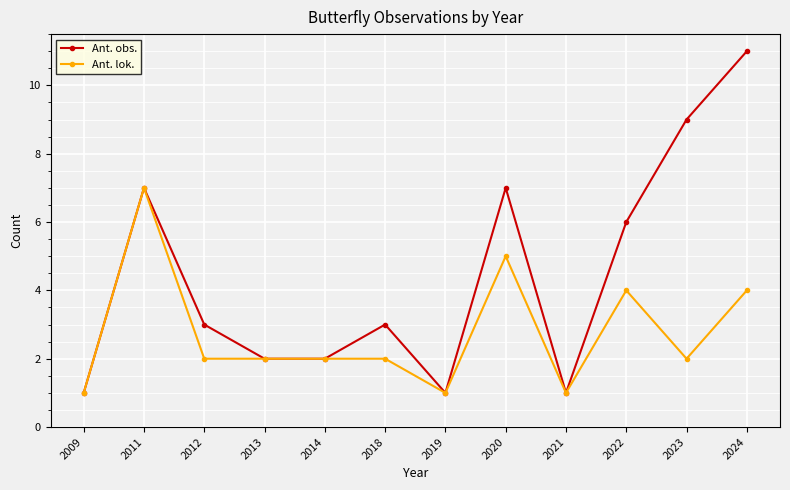

List the series in order of their overall mean, lowest first.

Ant. lok., Ant. obs.